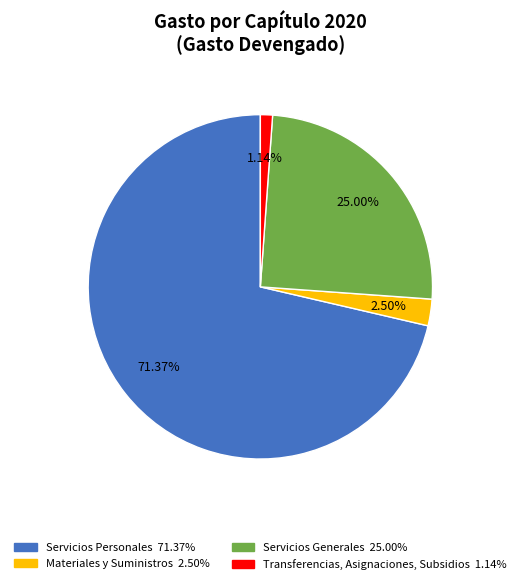

To the nearest percent, what is the difference between the largest and smallest slice percentages?

70%